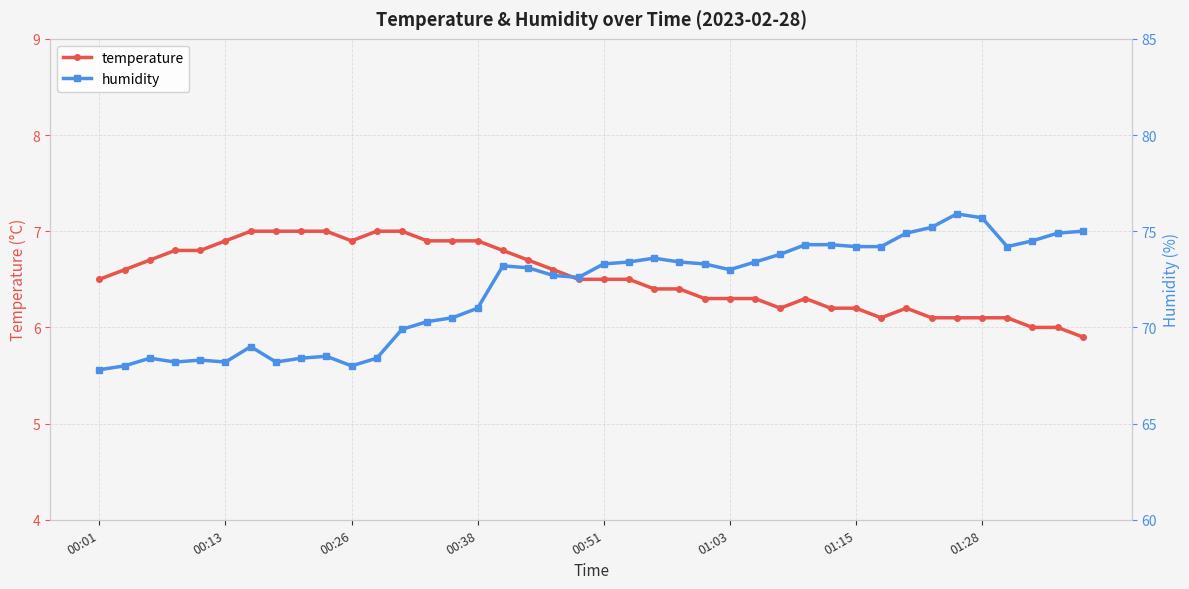

The value of temperature at 33 is 2.8. True or false?

False